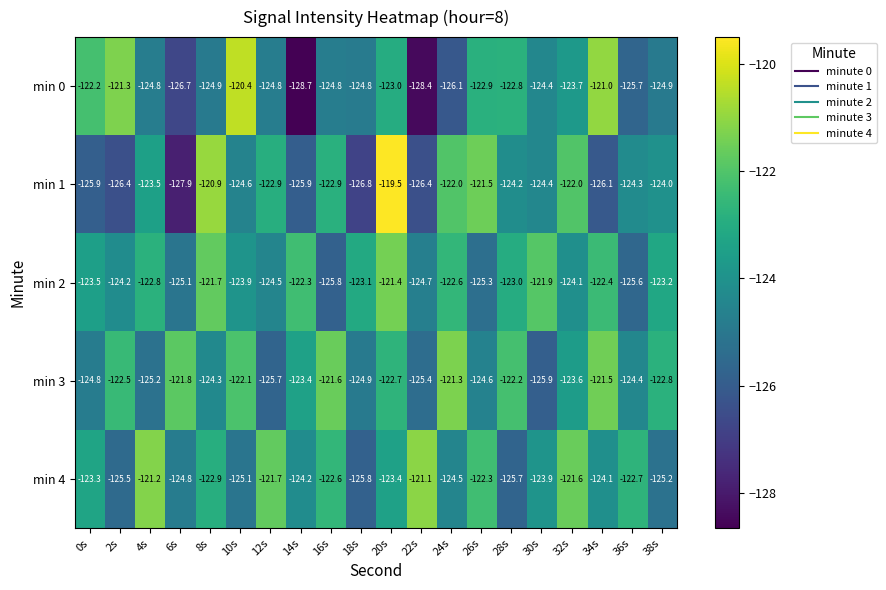

At 12s, list the series in order from smallest to largest.

min 3, min 0, min 2, min 1, min 4